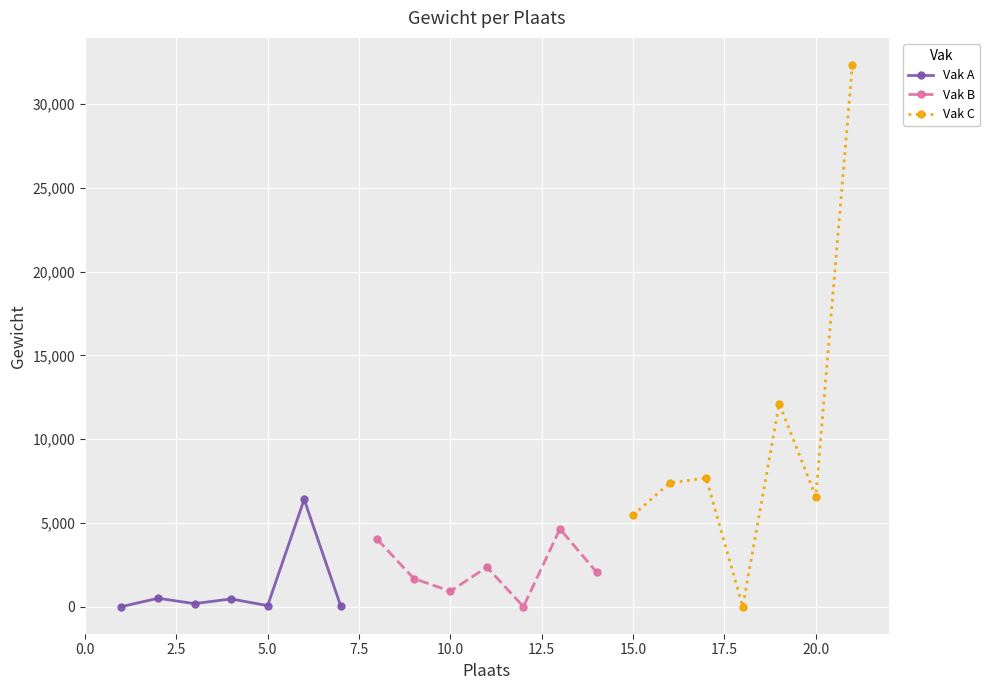

How many values in the Vak A series exceed 180?

3